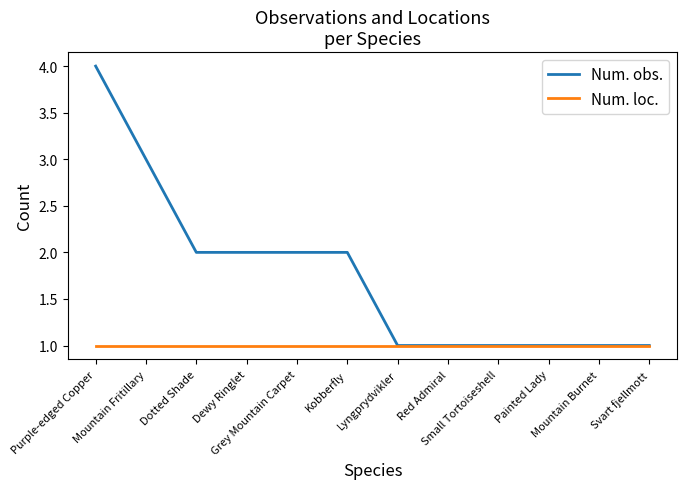

Reading right to left, transcribe all the data shown in this chart.

Num. obs.: 1	1	1	1	1	1	2	2	2	2	3	4
Num. loc.: 1	1	1	1	1	1	1	1	1	1	1	1